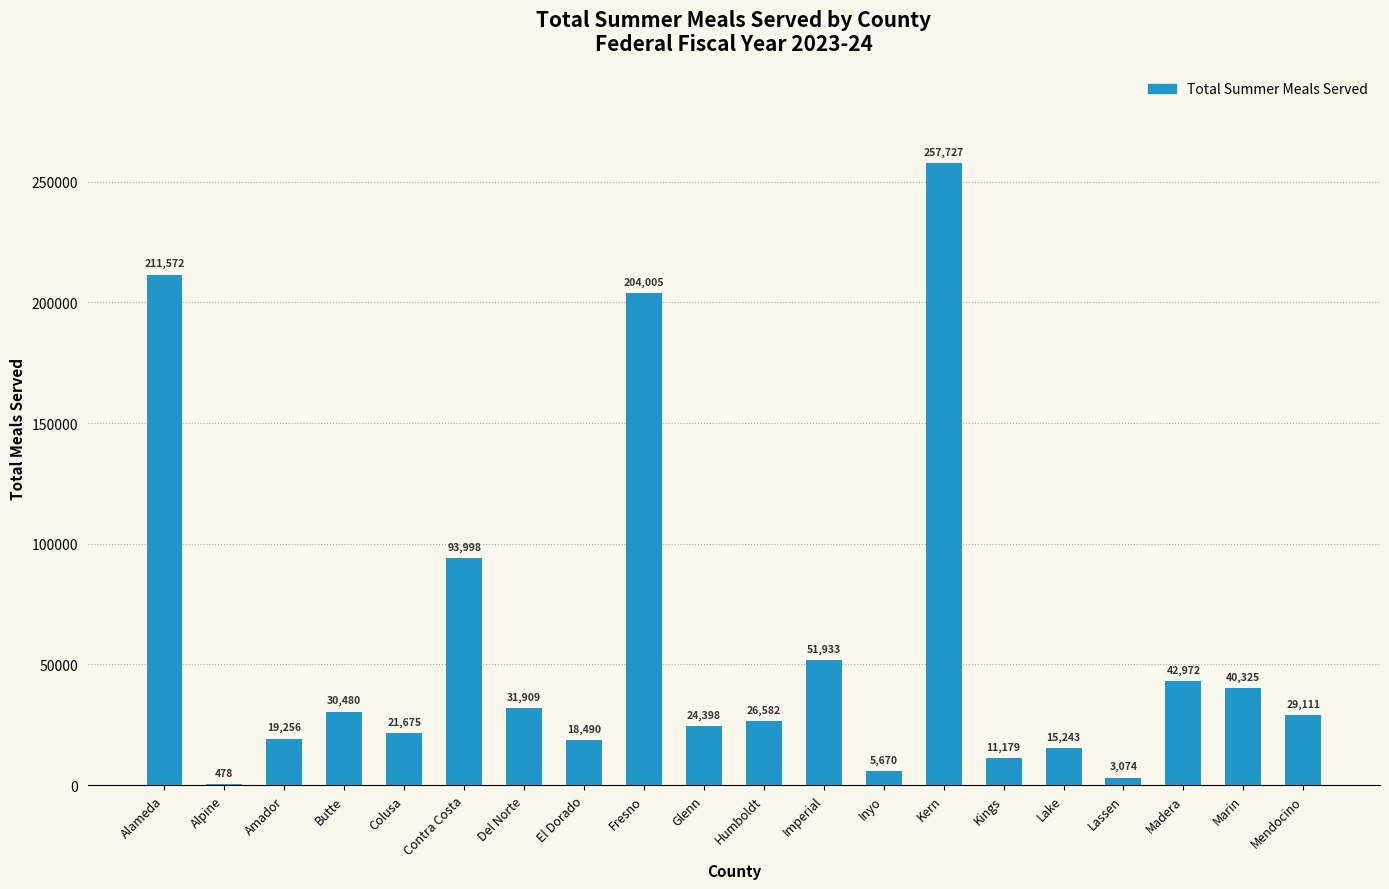

What is the greatest value displayed?

257727